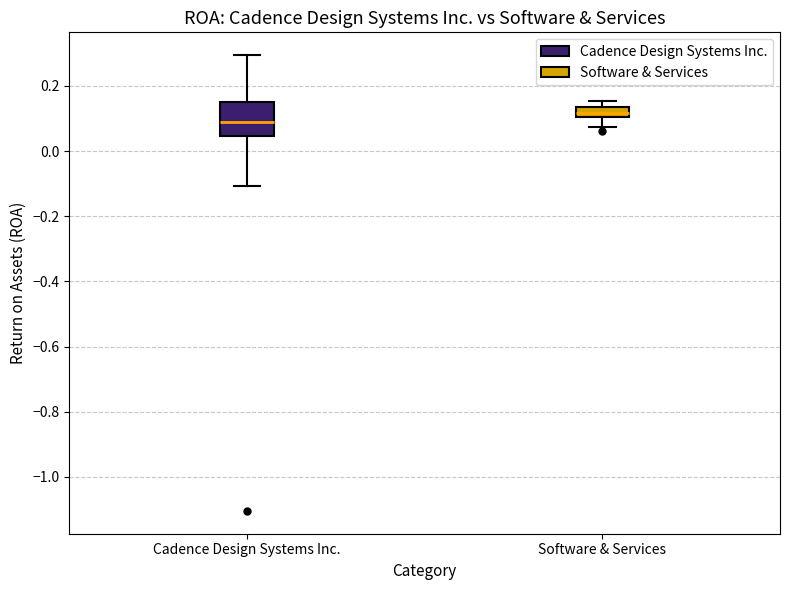

Where does the lower whisker of the box for Cadence Design Systems Inc. end on the y-axis? The values are not printed on the chart, so give them approximately, as read against the axis.

-0.10